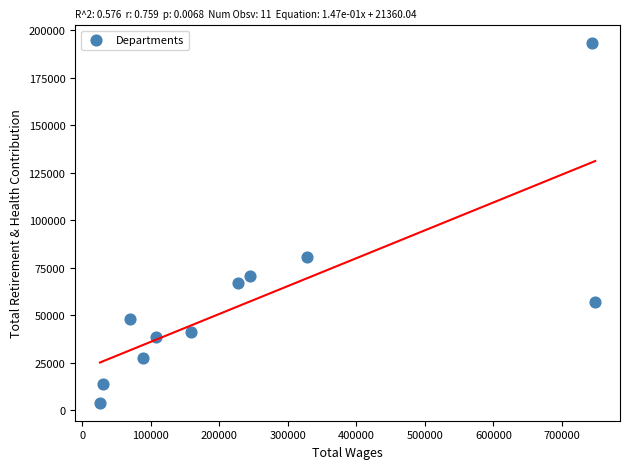

What is the range of X values (max minus min)?

722817